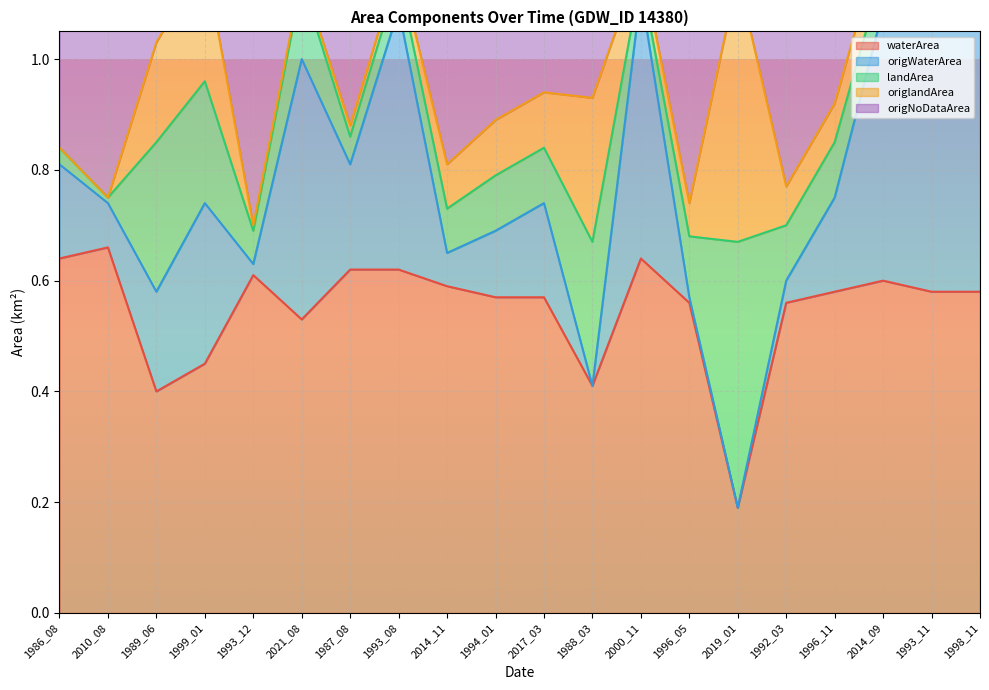

The waterArea series shows 1.1 at 1986_08. True or false?

False